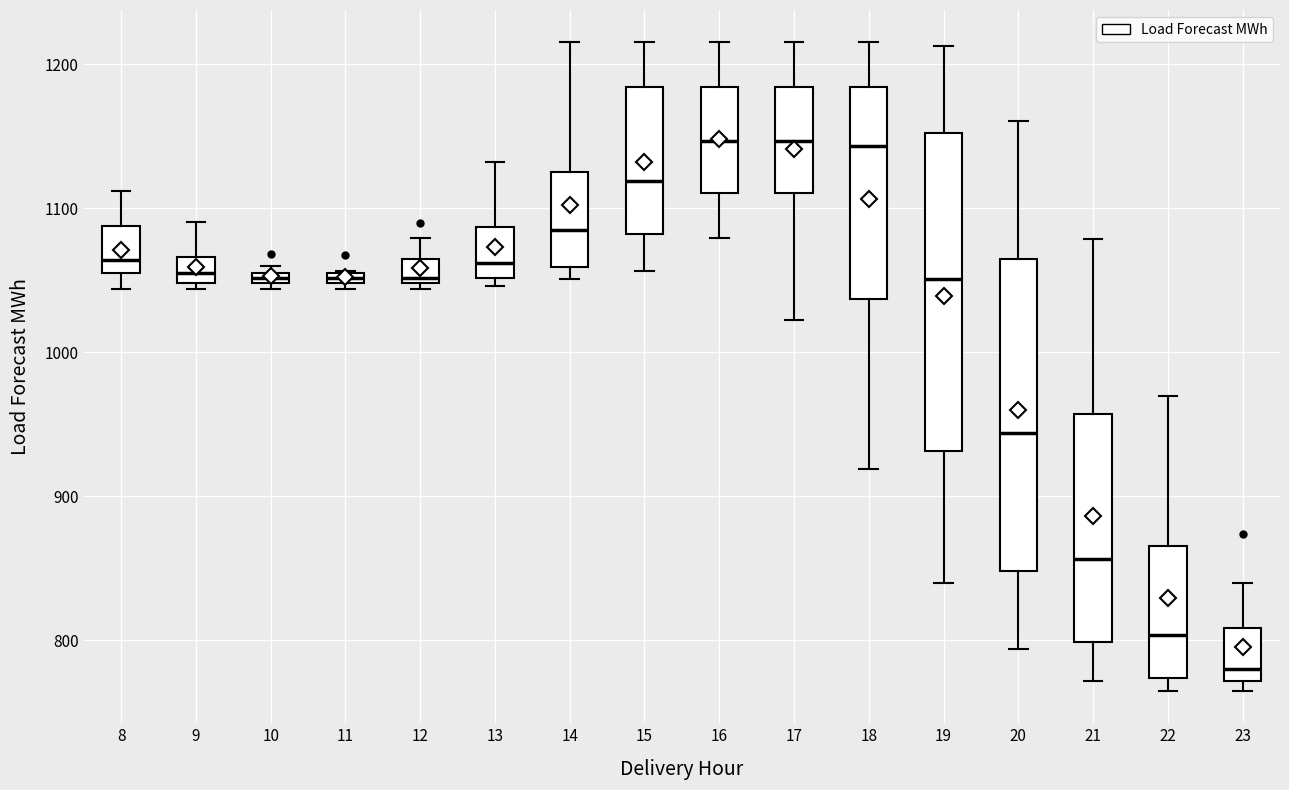

Which box's median line is the lowest?

23